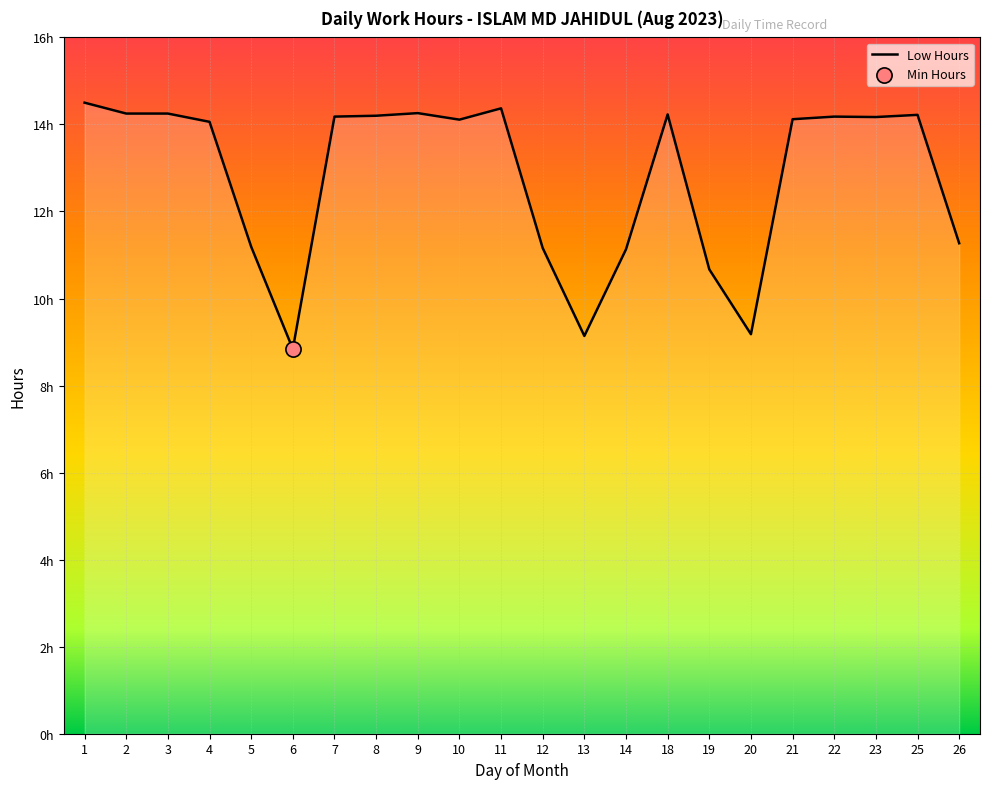

Between 3 and 19, which is larger?

3